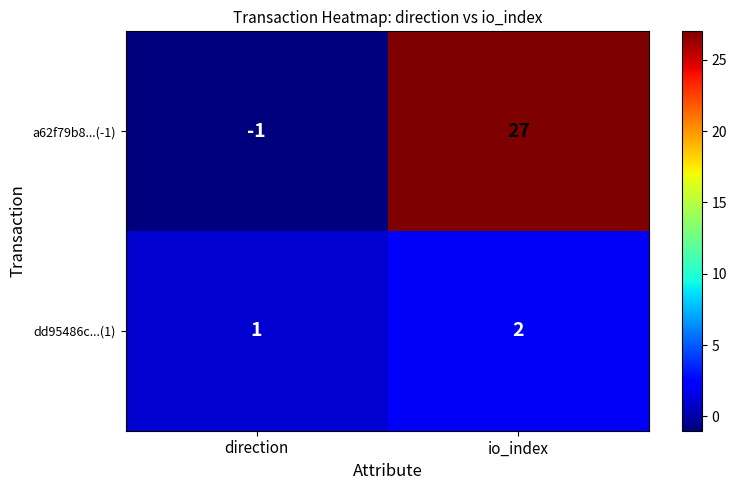

Reading left to right, transcribe all the data shown in this chart.

a62f79b8...(-1): -1	27
dd95486c...(1): 1	2